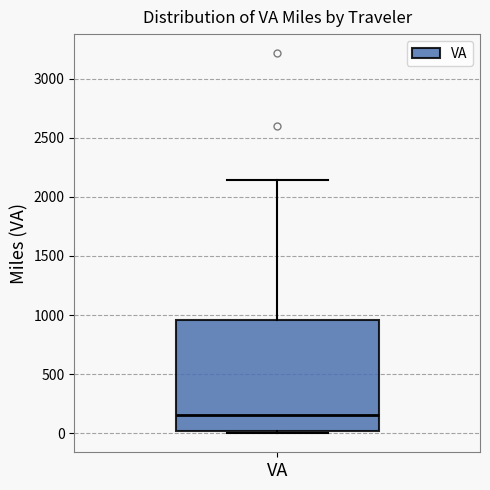

Transcribe this box plot: give where the median line is, the range the box spans, and where the two whiskers end, as read against the y-axis. The values are not printed on the chart, so give them approximately, as read against the axis.

median 150, box 0 to 950, whiskers 0 (just below the box's lower edge) to 2150